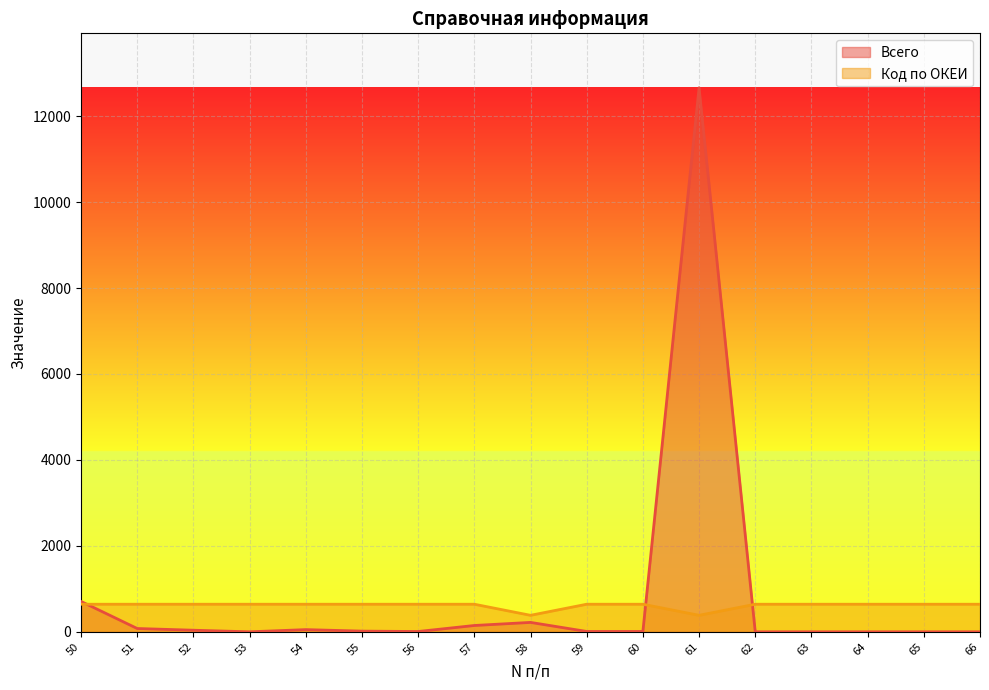

In Всего, how many points are lower than both neighbors (excluding endpoints)?

2